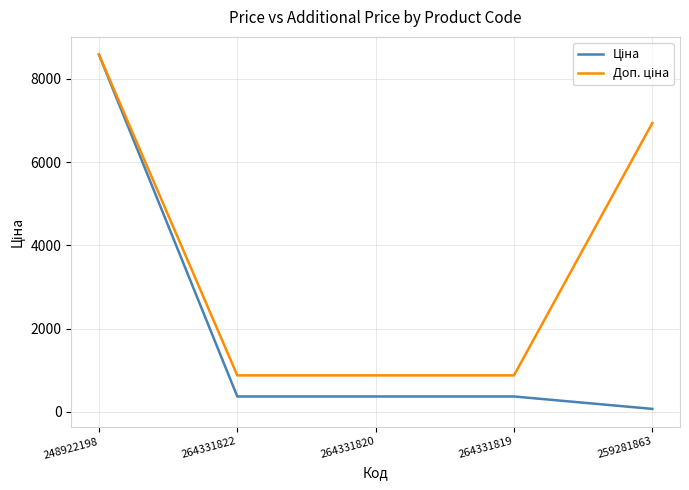

Is this an area chart (filled region under the line)?

No